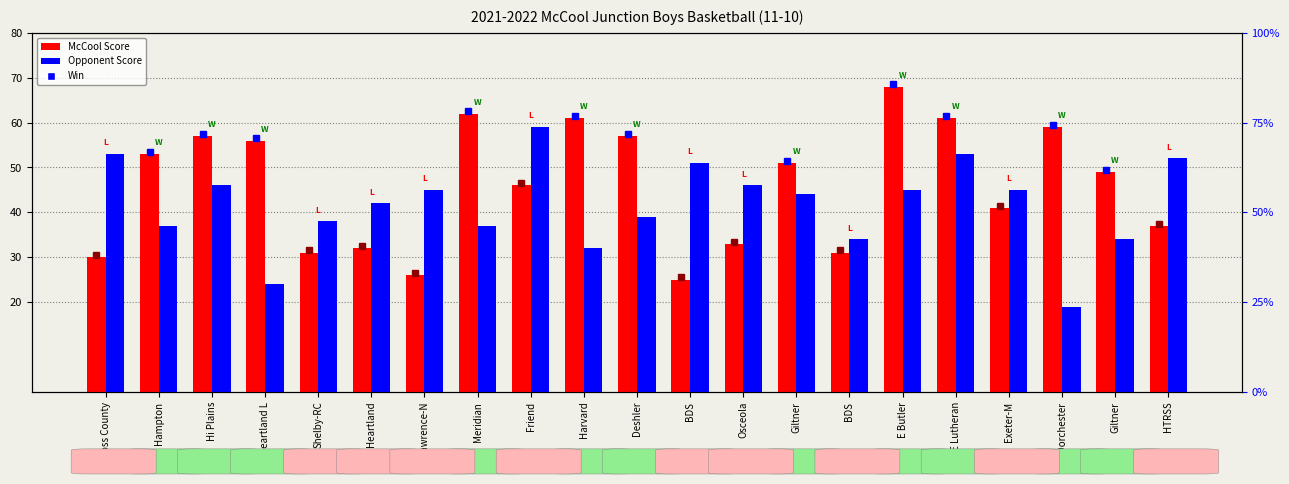

Is it true that McCool Score equals 32 at Heartland?

True